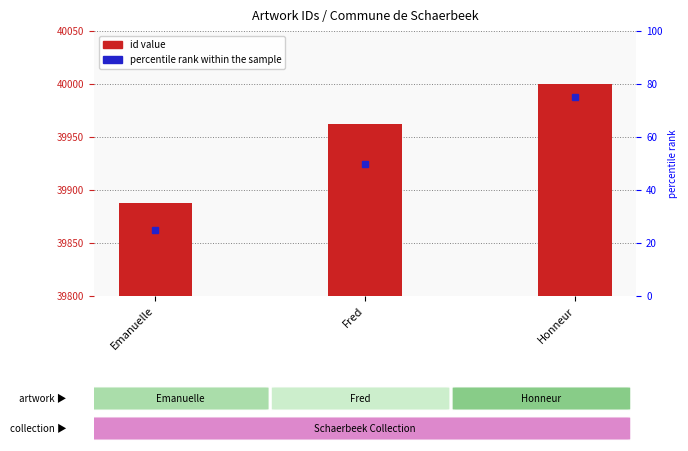

The chart shows a value of 39962 at Fred. True or false?

True